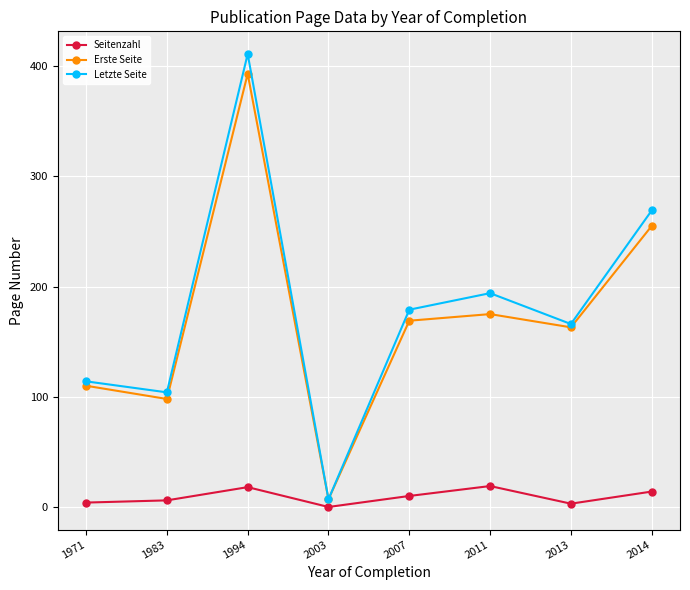

At which label is Letzte Seite closest to 209?

2011